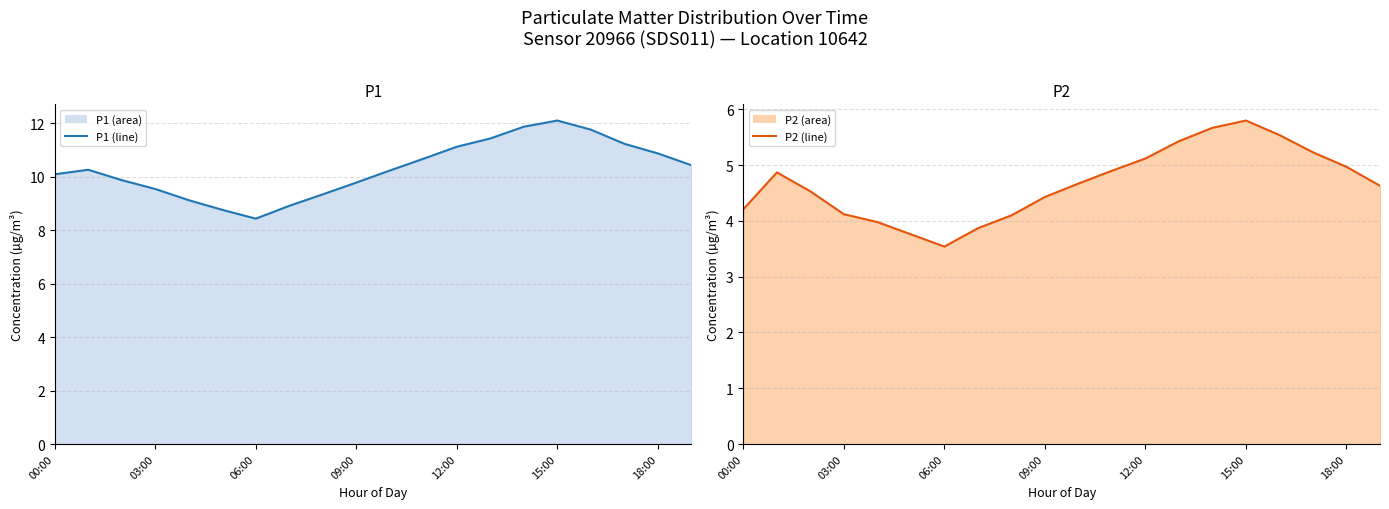

At which category is the sum across all series the highest?

15:00